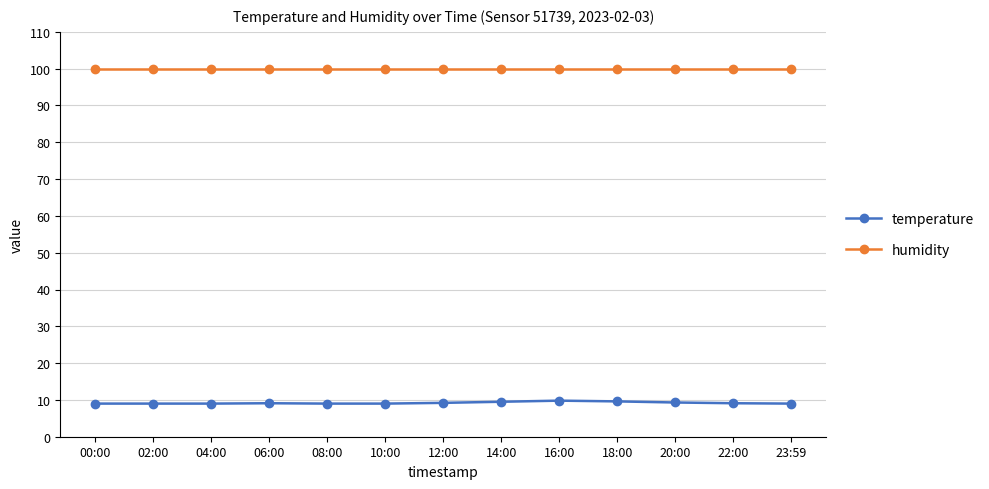

What is the spread (max minus min) of values at 23:59?

90.9